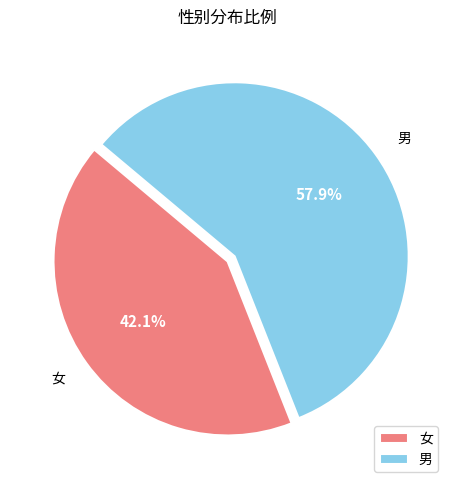

How many slices are in this pie chart?

2